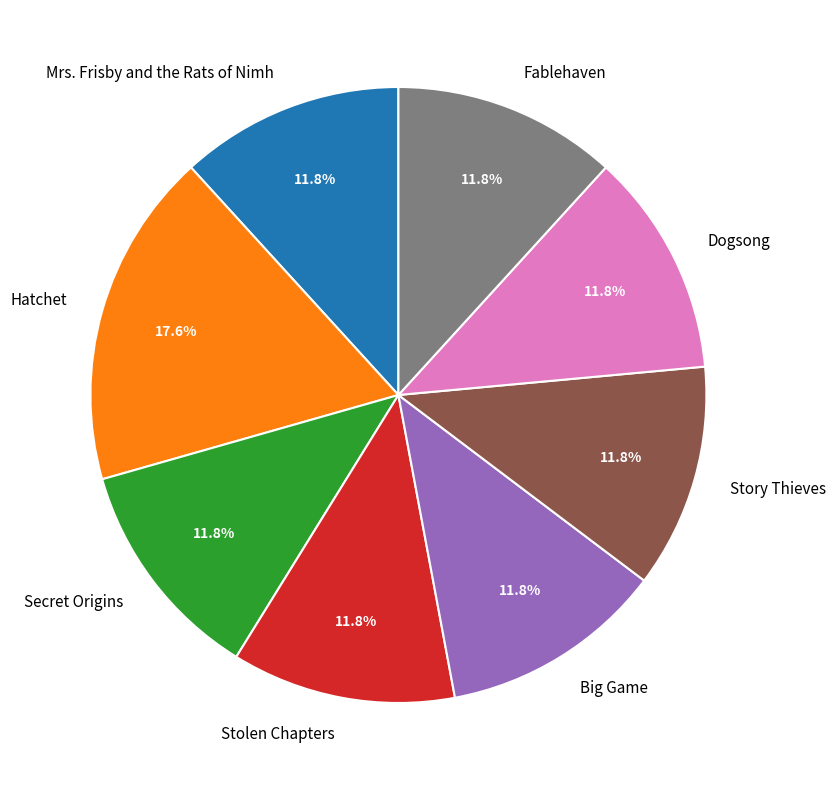

To the nearest percent, what is the combined percentage of Secret Origins and Mrs. Frisby and the Rats of Nimh?

24%